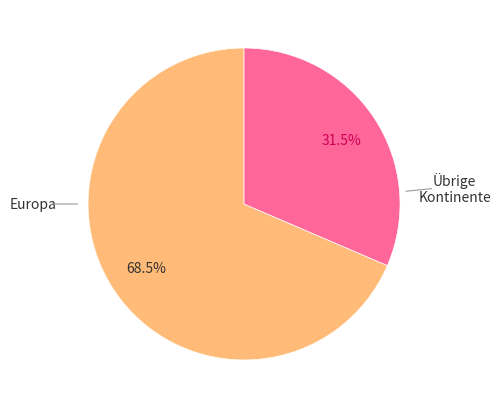

Does any single category account for the majority?

Yes